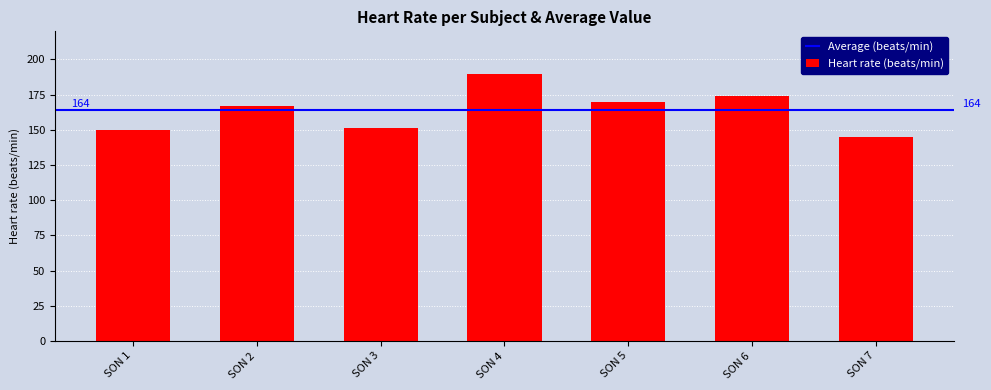

What is the value of the 3rd bar from the left?

151